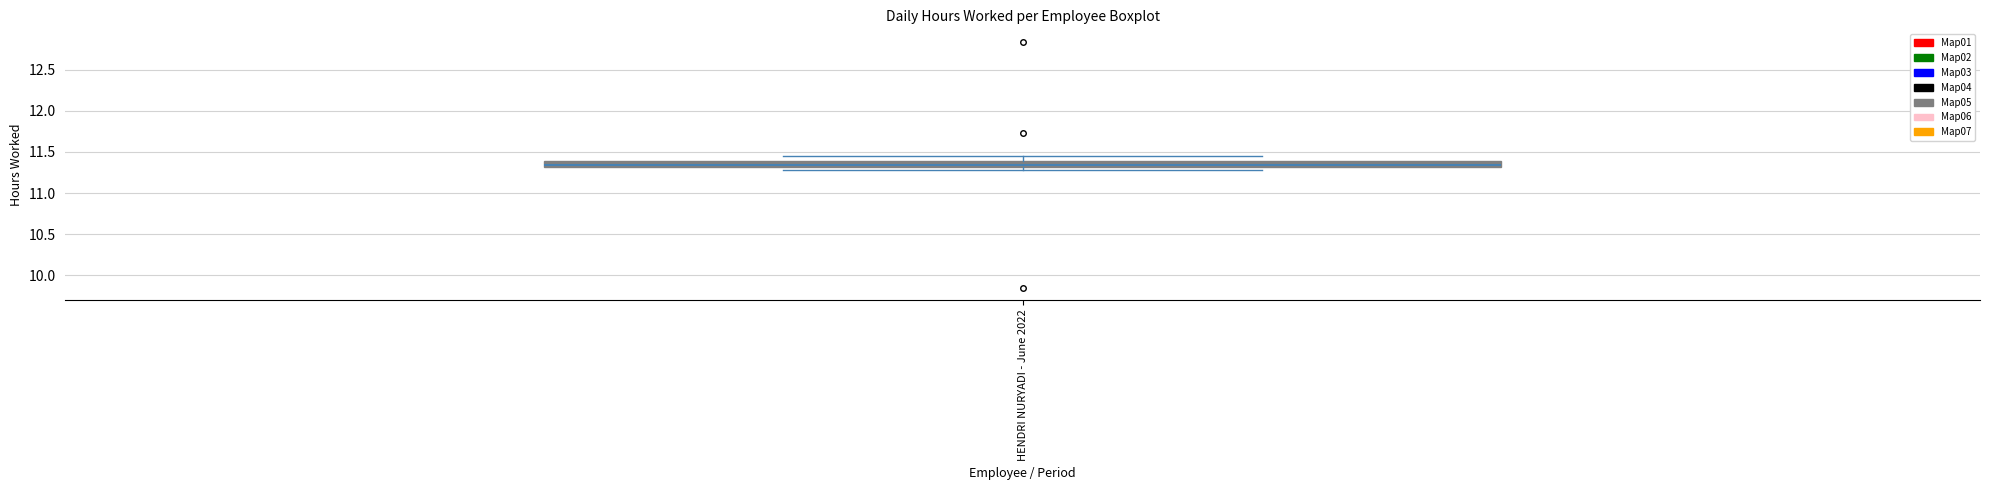

Where does the median line of the box for HENDRI NURYADI - June 2022 sit on the y-axis? The values are not printed on the chart, so give them approximately, as read against the axis.

11.35